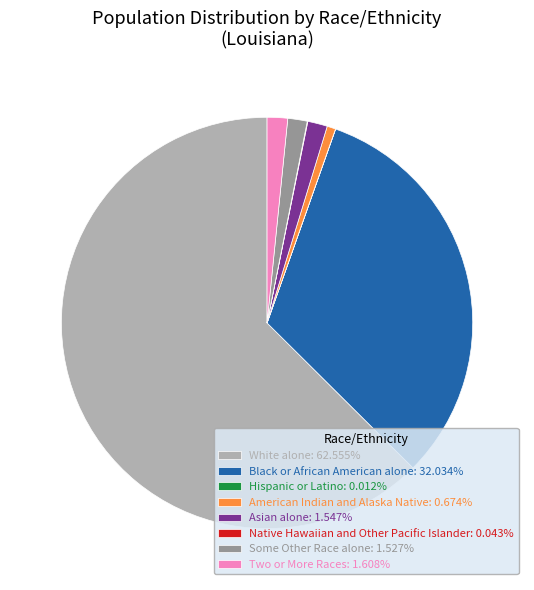

Is there any slice that represents more than half of the pie?

Yes